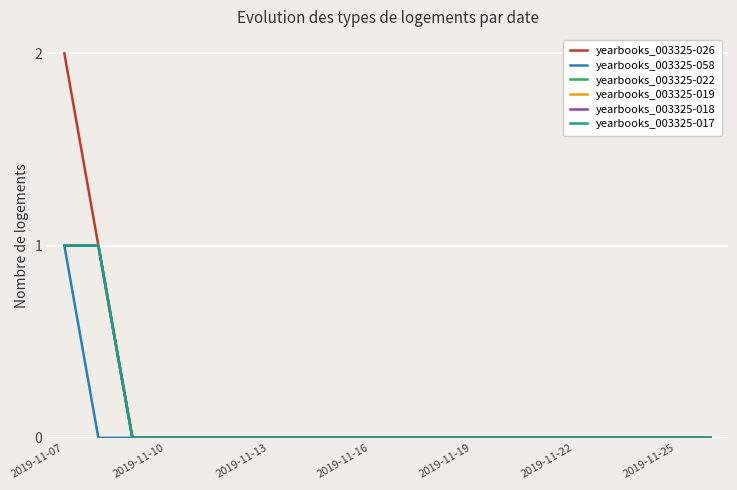

Which series has the largest total across all categories?

yearbooks_003325-026